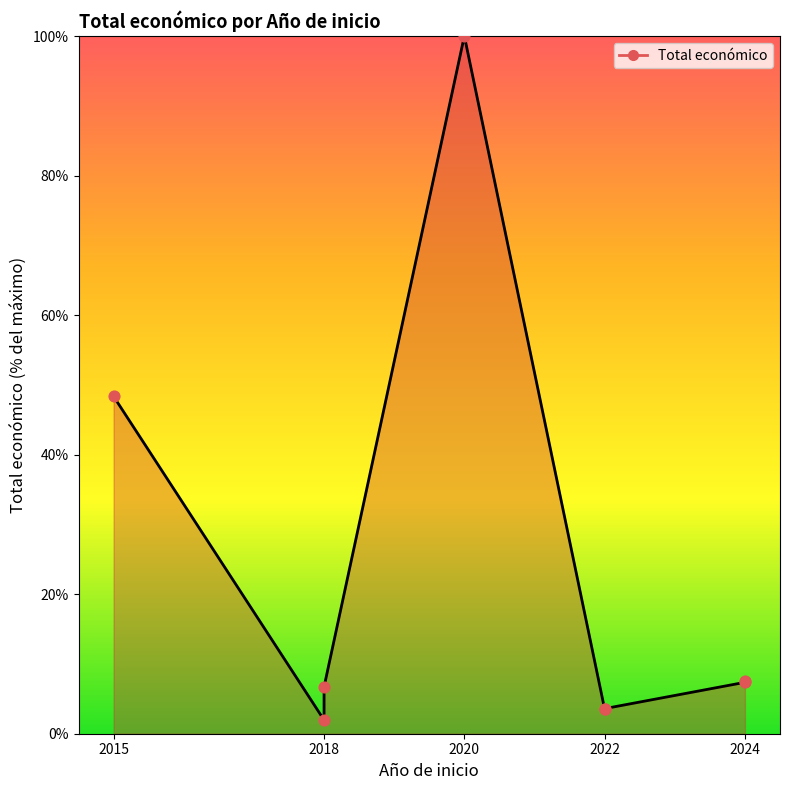

Between 2018 and 2022, which is larger?

2018